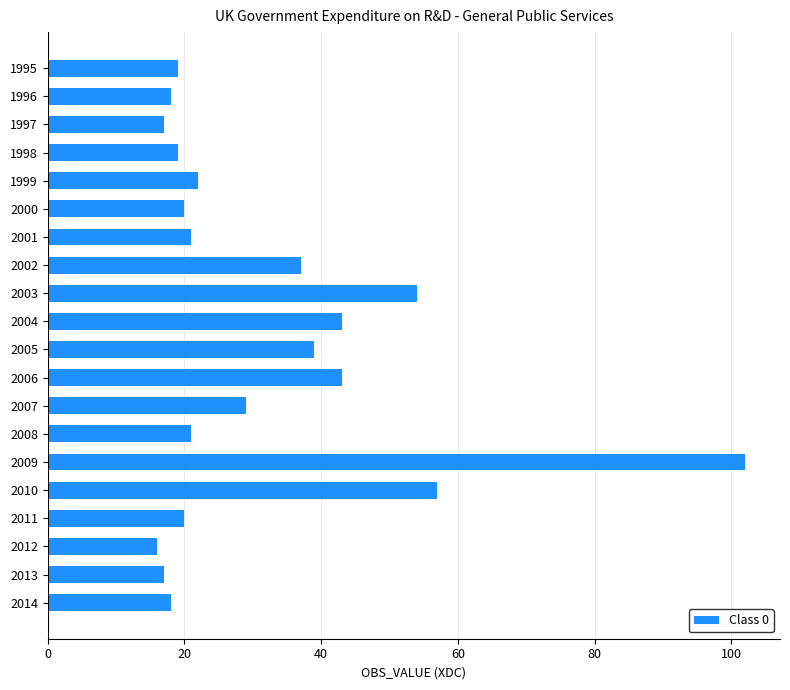

What is the difference between the maximum and minimum values?

86